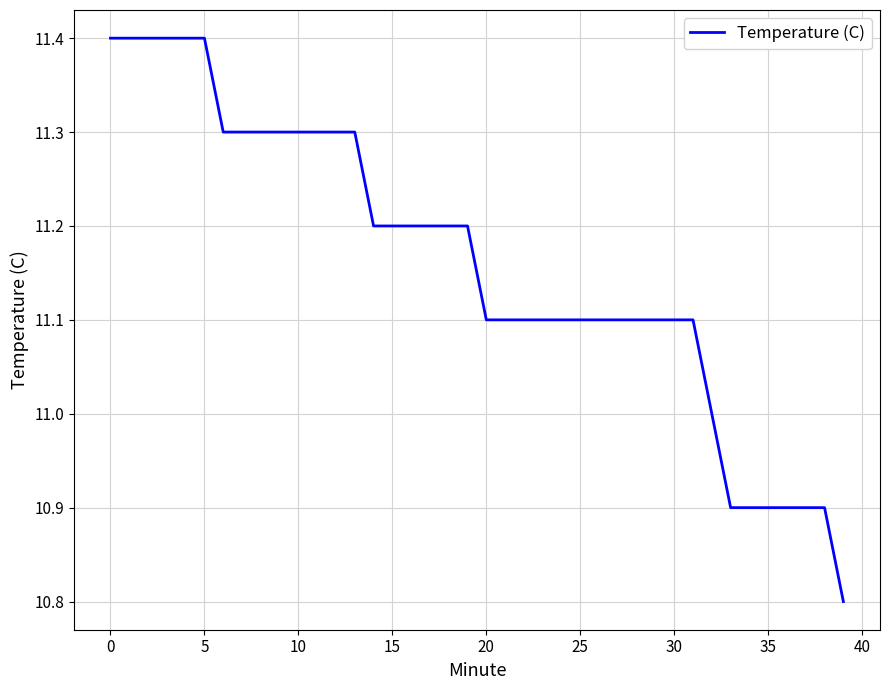

Is this an area chart (filled region under the line)?

No